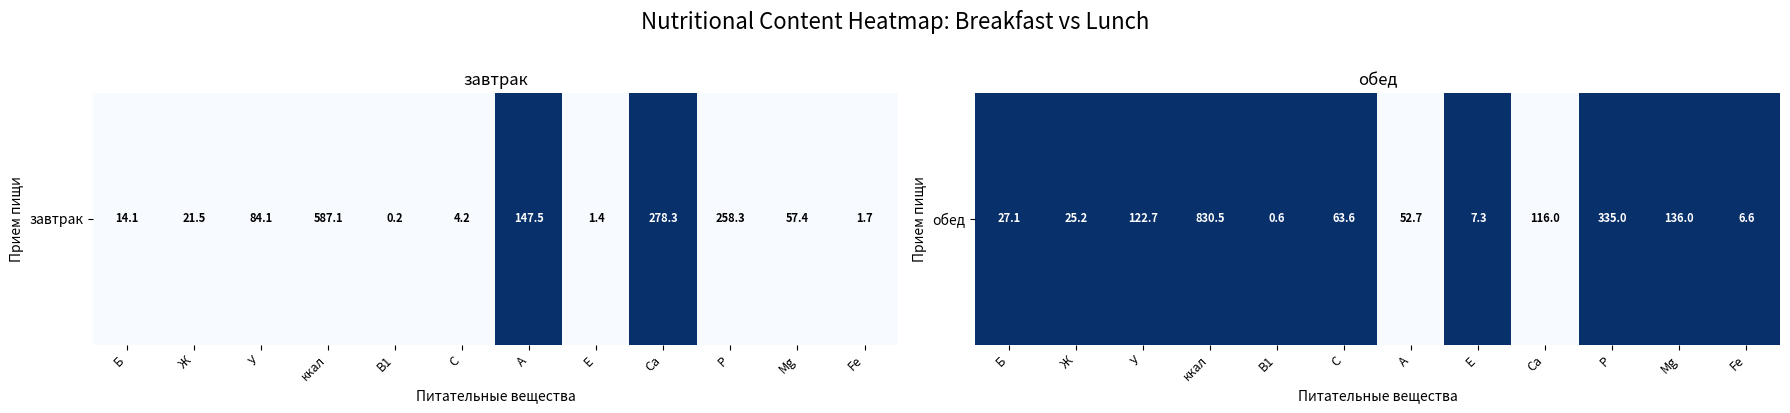

Which category has the lowest value across all series?

A